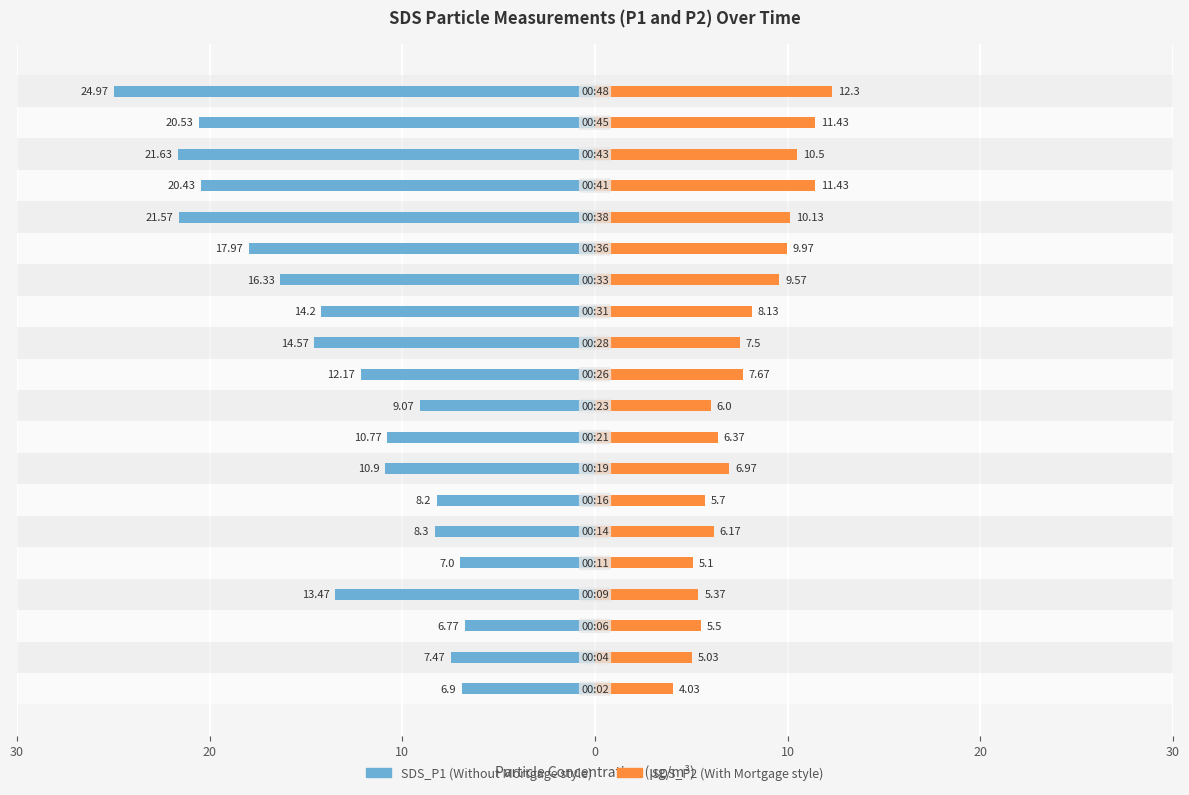

Reading left to right, what are all the values shown in this chart?

SDS_P1: -6.9	-7.5	-6.8	-13.5	-7.0	-8.3	-8.2	-10.9	-10.8	-9.1	-12.2	-14.6	-14.2	-16.3	-18.0	-21.6	-20.4	-21.6	-20.5	-25.0
SDS_P2: 4.0	5.0	5.5	5.4	5.1	6.2	5.7	7.0	6.4	6.0	7.7	7.5	8.1	9.6	10.0	10.1	11.4	10.5	11.4	12.3